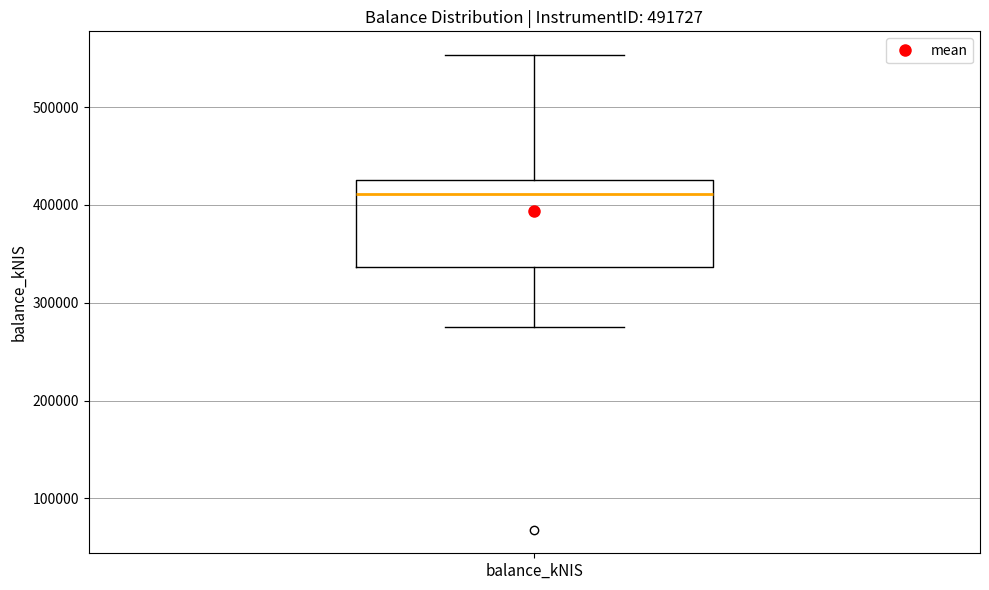

Transcribe this box plot: give where the median line is, the range the box spans, and where the two whiskers end, as read against the y-axis. The values are not printed on the chart, so give them approximately, as read against the axis.

median 410000, box 340000 to 430000, whiskers 280000 to 550000